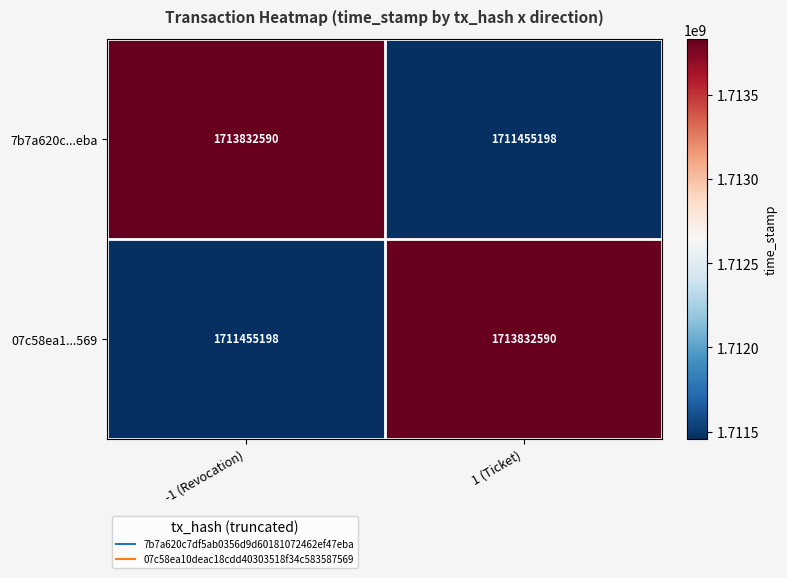

What is the difference between the maximum and minimum values in the 7b7a620c...eba series?

2377392